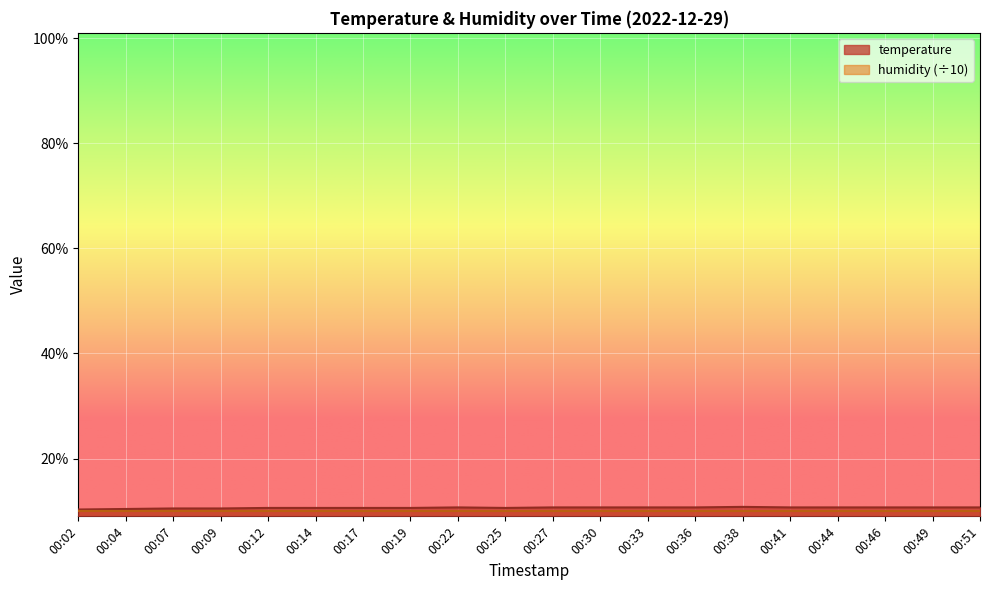

What is the sum of all values?

212.5